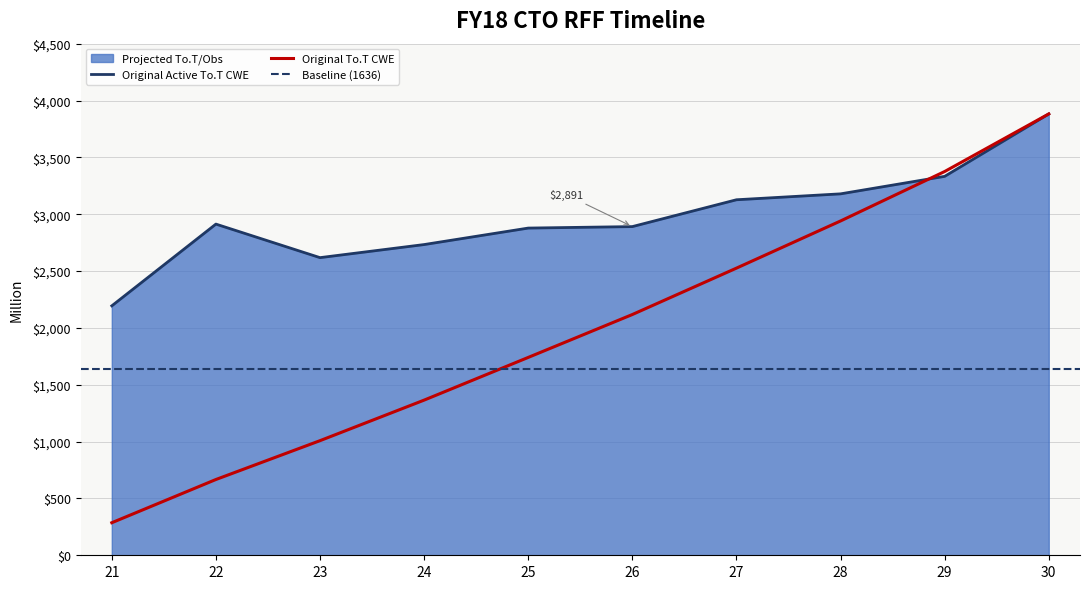

Approximately how many times larger is the value at 26 compared to 27?

0.9